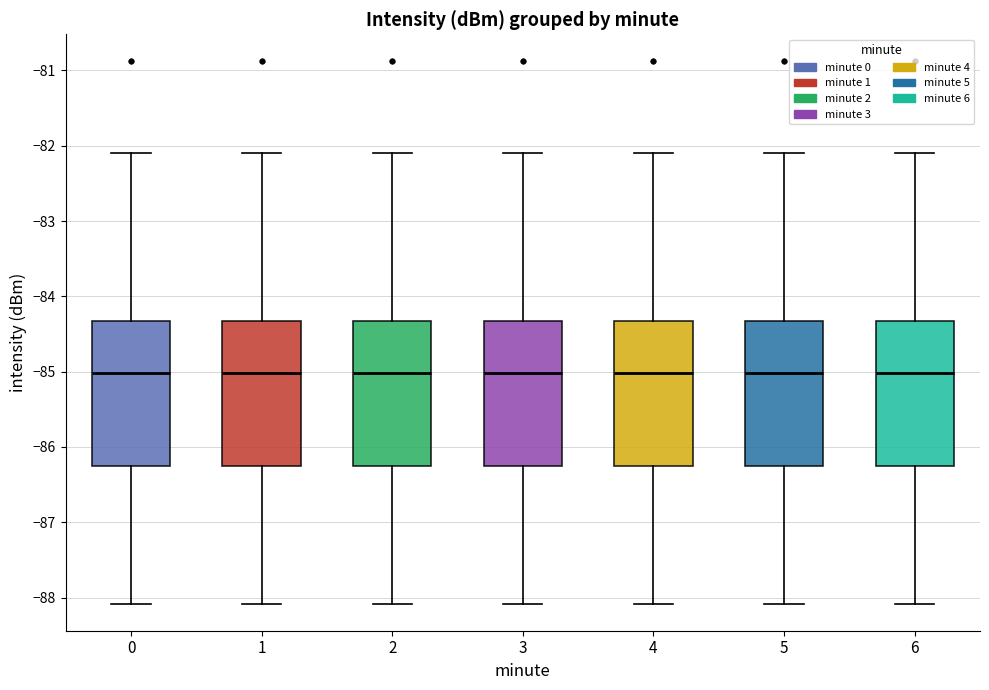

Reading left to right, transcribe this box plot: for each box, give where its median line is, the range the box spans, and where its two whiskers end, as read against the y-axis. The values are not printed on the chart, so give them approximately, as read against the axis.

0: median -85.0, box -86.3 to -84.3, whiskers -88.1 to -82.1
1: median -85.0, box -86.3 to -84.3, whiskers -88.1 to -82.1
2: median -85.0, box -86.3 to -84.3, whiskers -88.1 to -82.1
3: median -85.0, box -86.3 to -84.3, whiskers -88.1 to -82.1
4: median -85.0, box -86.3 to -84.3, whiskers -88.1 to -82.1
5: median -85.0, box -86.3 to -84.3, whiskers -88.1 to -82.1
6: median -85.0, box -86.3 to -84.3, whiskers -88.1 to -82.1